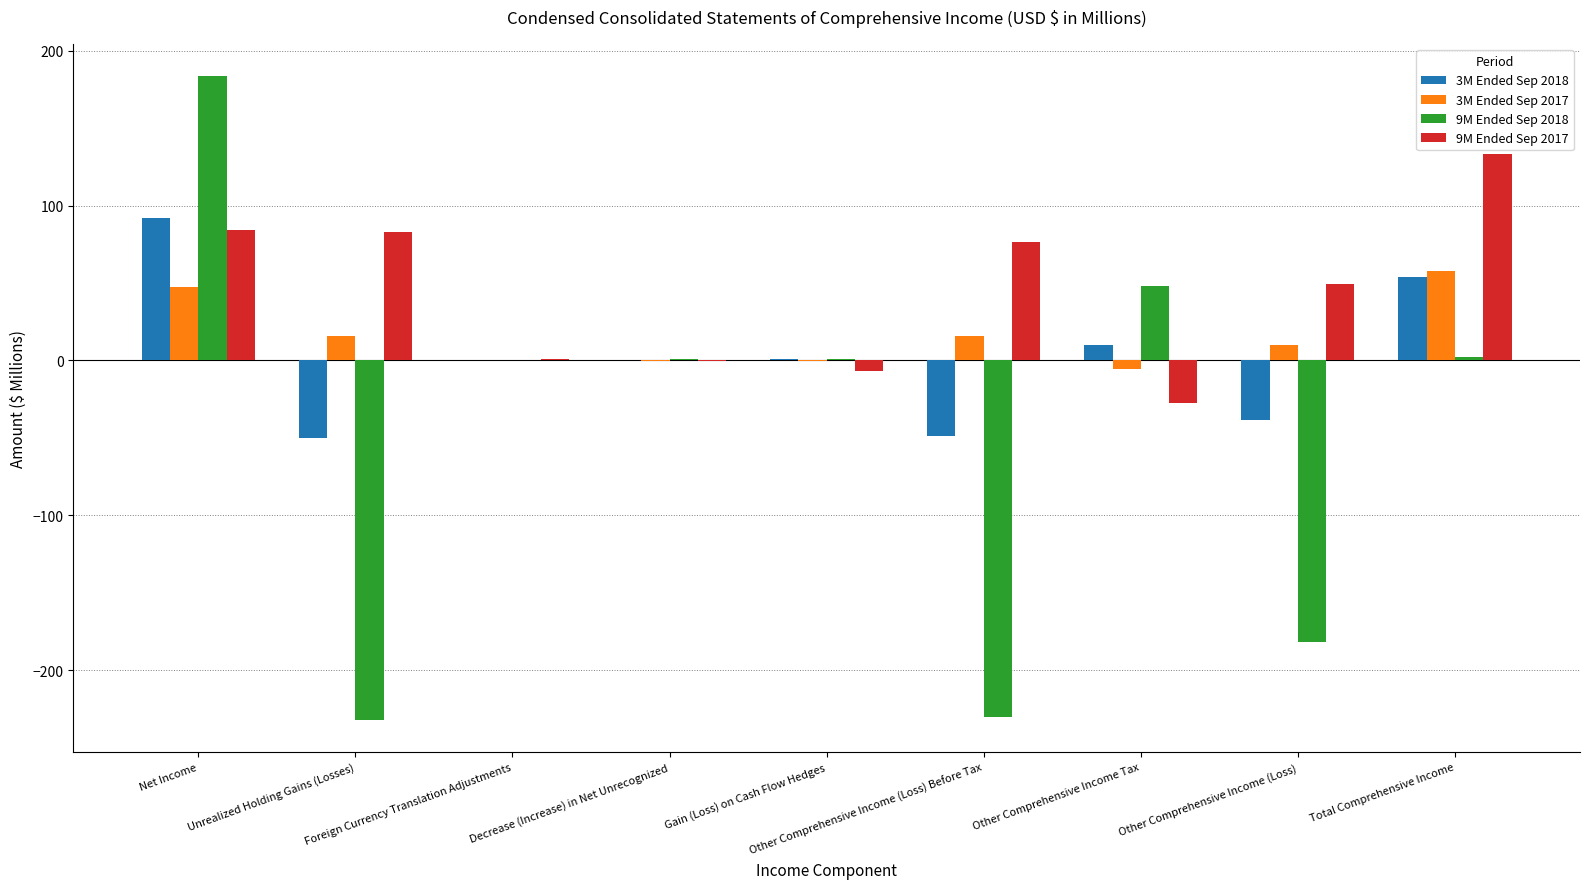

What is the average value of the 9M Ended Sep 2018 series?

-45.3